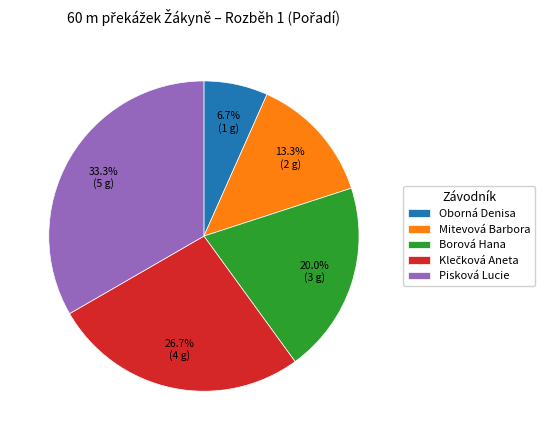

Do Borová Hana and Oborná Denisa together represent more than half of the pie?

No